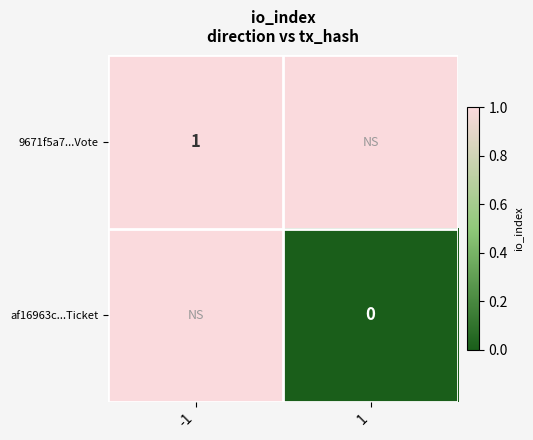

How many series are shown in this chart?

2